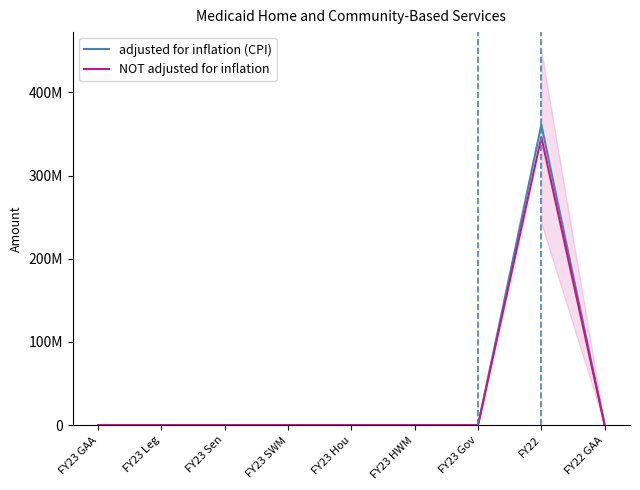

Rank the series at FY23 Leg from lowest to highest value.

adjusted for inflation (CPI), NOT adjusted for inflation